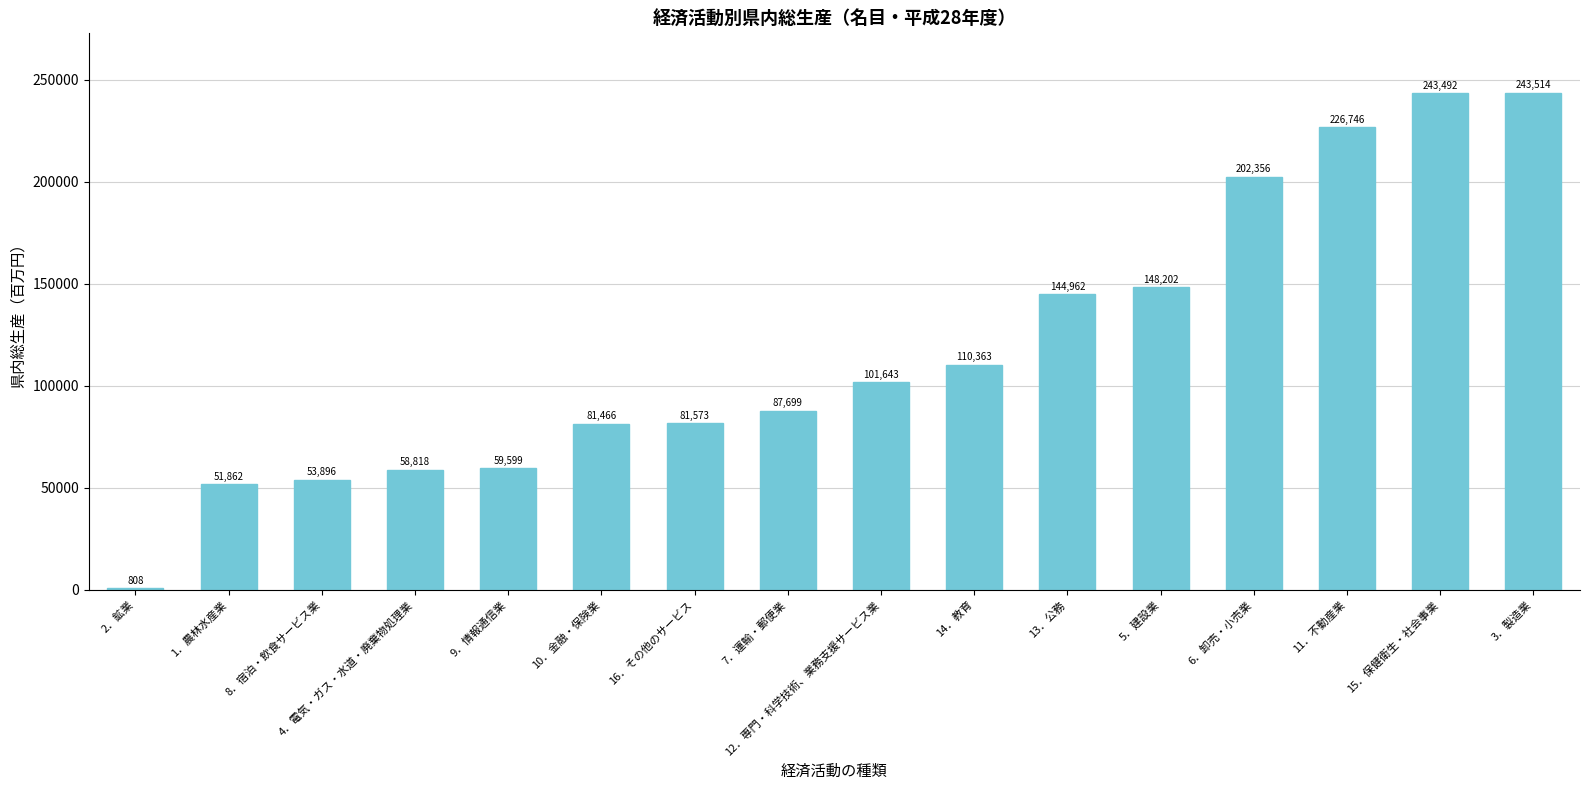

The value at 4．電気・ガス・水道・廃棄物処理業 is 58818. True or false?

True